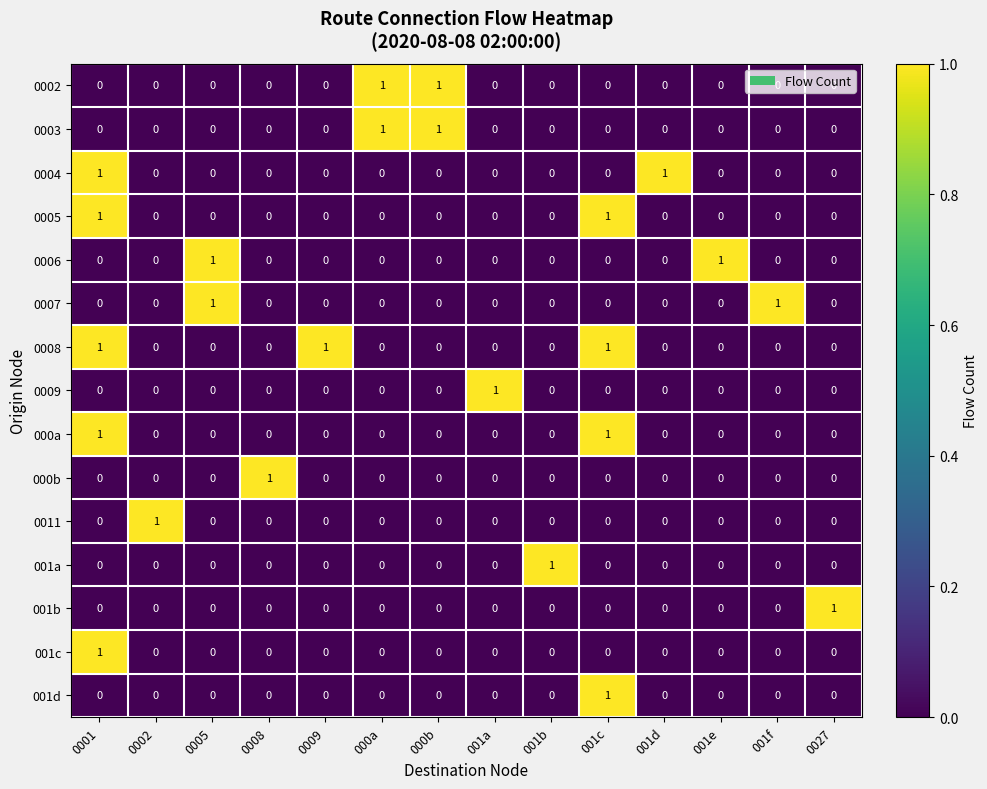

Which series has the largest total across all categories?

0008